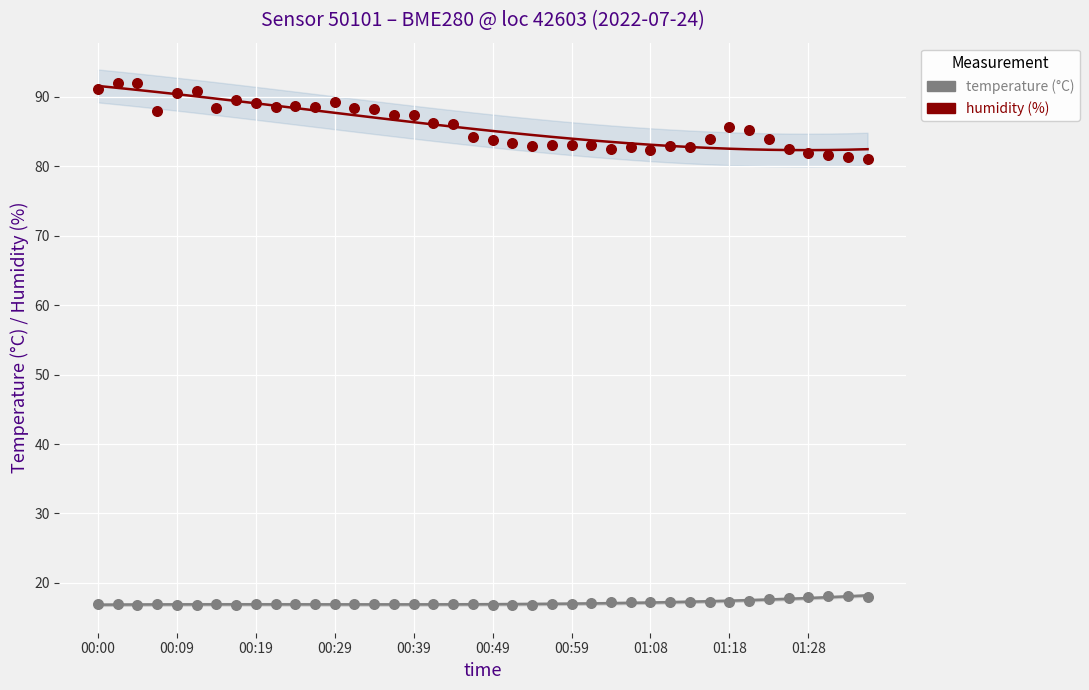

Which series has the largest Y range (max minus min)?

humidity (%)